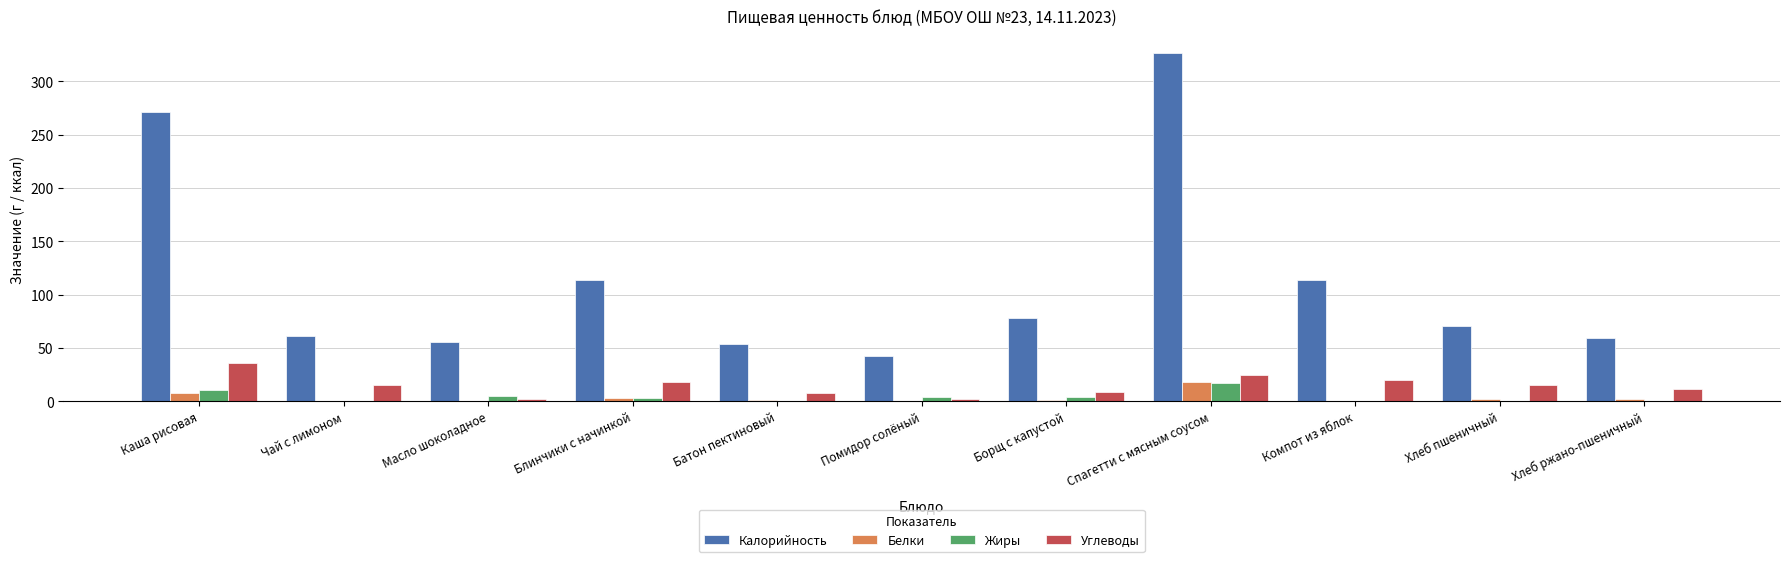

True or false: Калорийность has a value of 36.9 at Масло шоколадное.

False